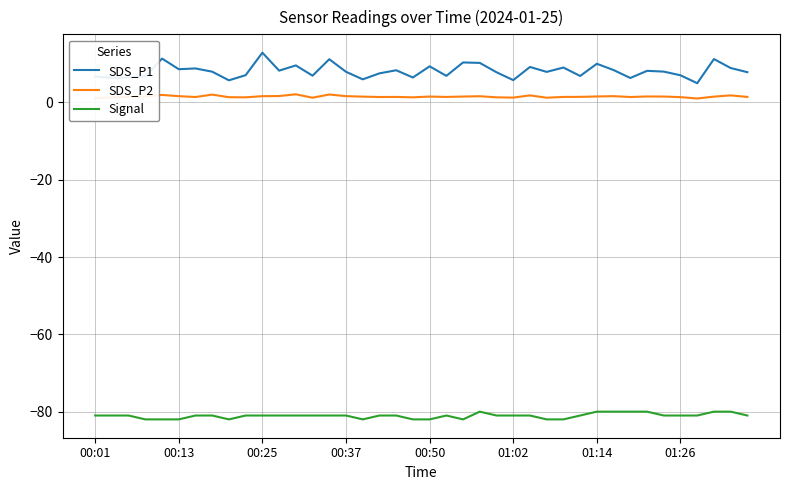

What is the difference between the maximum and minimum values in the SDS_P1 series?

7.9